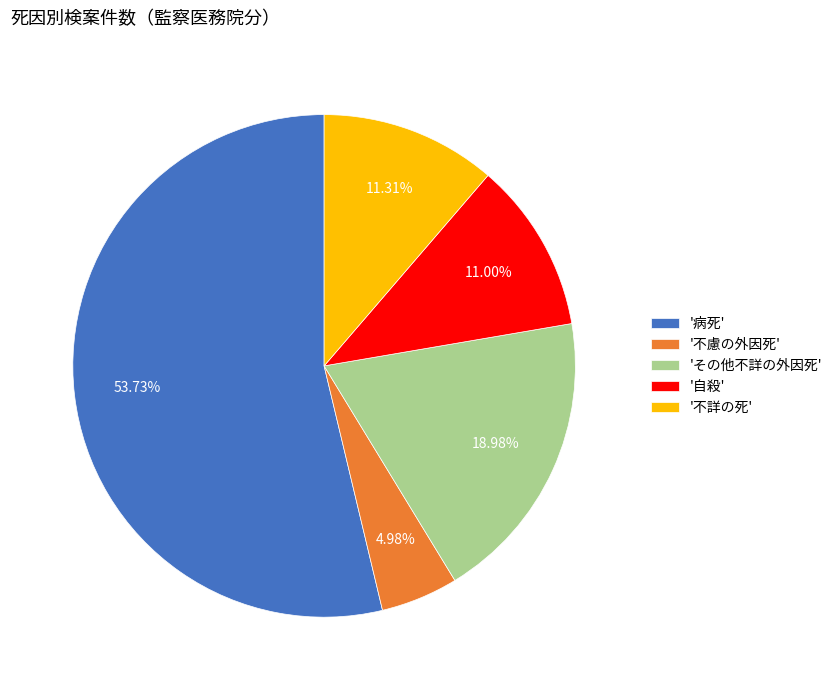

Between 'その他不詳の外因死' and '病死', which is larger?

'病死'